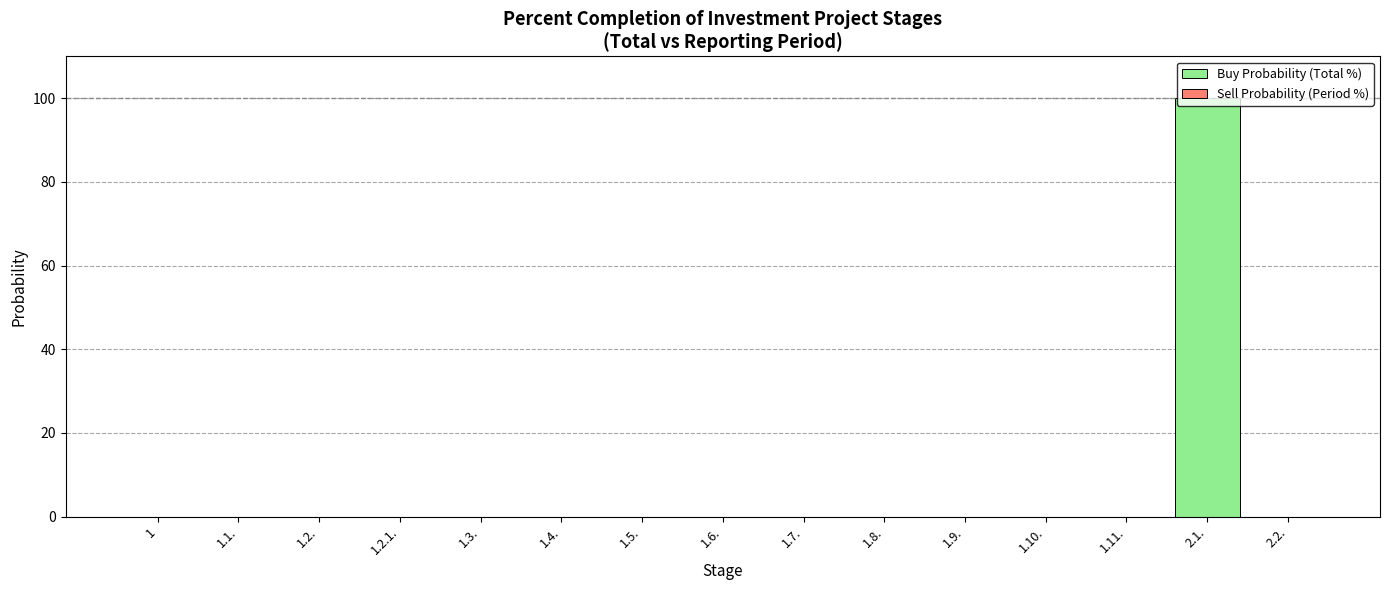

What is the sum of all values?

100